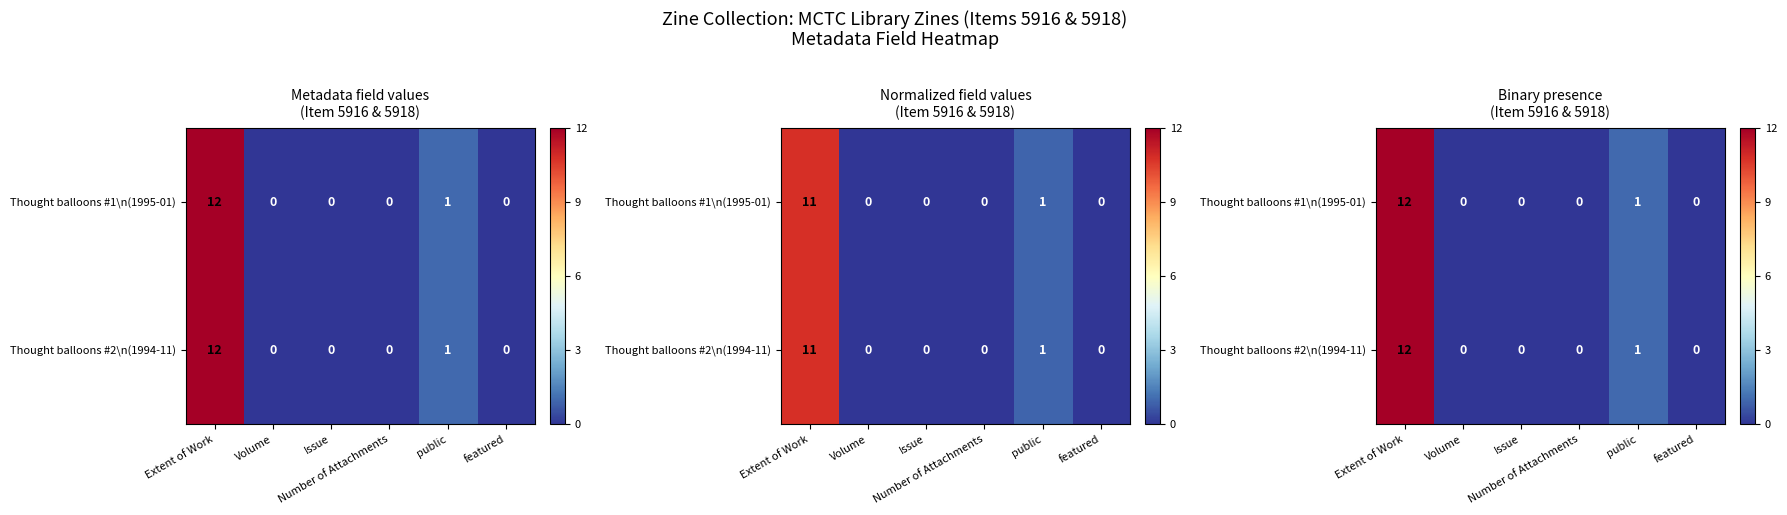

The Thought balloons #2\n(1994-11) series shows 12 at Extent of Work. True or false?

True